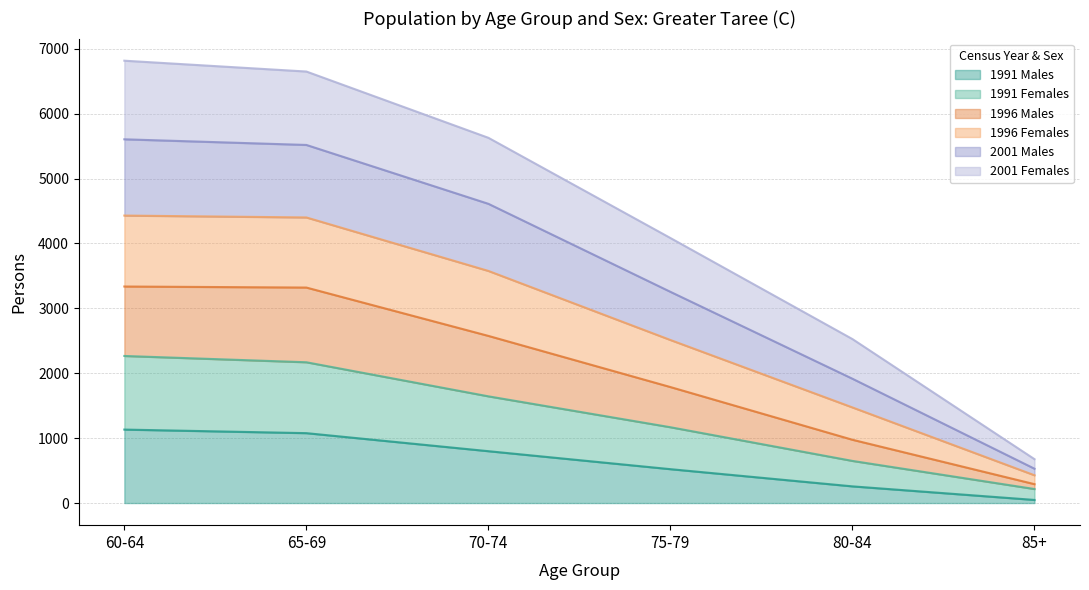

What is the label of the 4th point from the left?

75-79